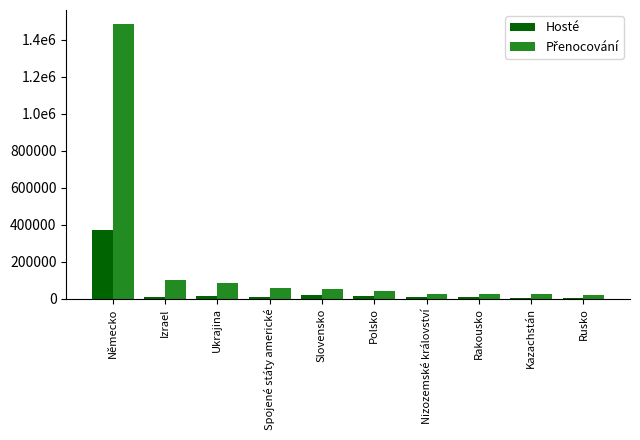

What is the value of the Hosté bar at the 1st from the left?

370056